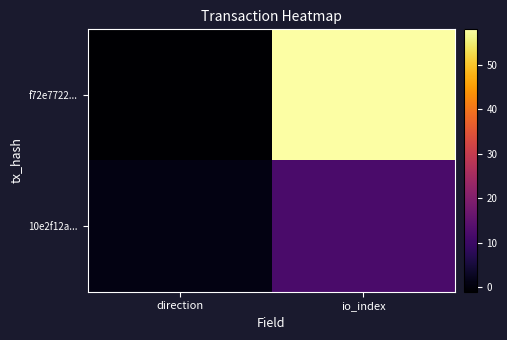

What is the difference between the highest and lowest values at direction?

2